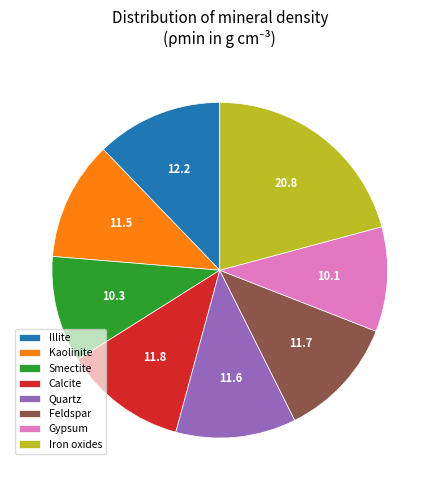

Combined, do Smectite and Quartz account for over 50%?

No